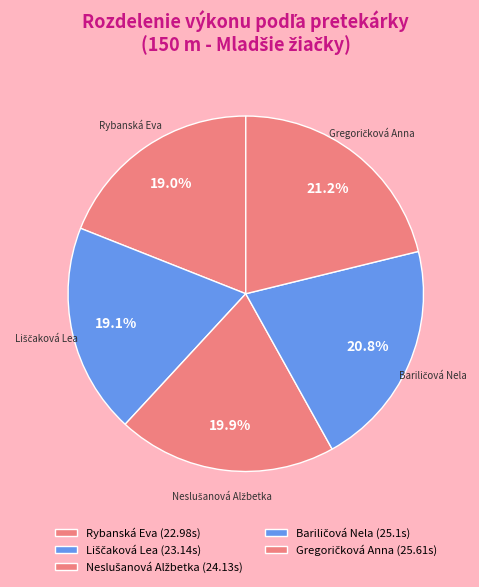

Is there a majority slice in this chart?

No